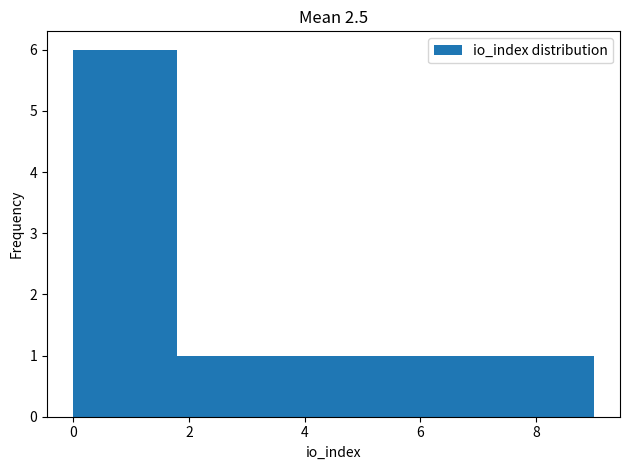

Reading left to right, transcribe this chart: for each bar, give the range it covers on the x-axis and its height. Neither the bar edges nor the heights are printed on the chart, so give them approximately, as read against the axes.

0.0 to 0.9: 6
0.9 to 1.8: 6
1.8 to 2.7: 1
2.7 to 3.6: 1
3.6 to 4.5: 1
4.5 to 5.4: 1
5.4 to 6.3: 1
6.3 to 7.2: 1
7.2 to 8.1: 1
8.1 to 9.0: 1